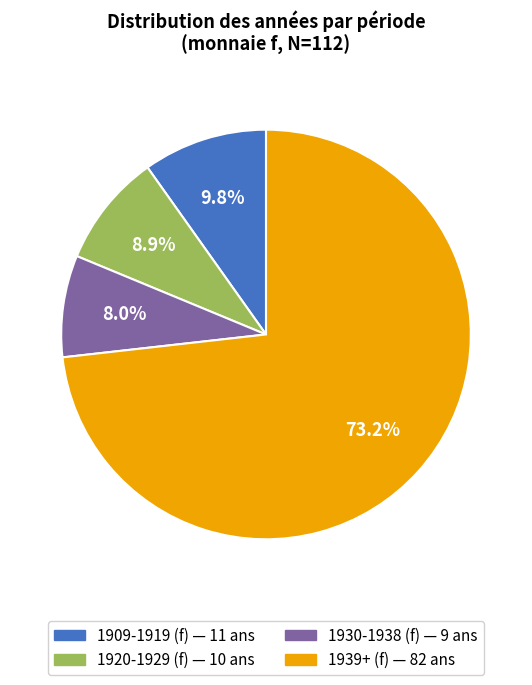

Does any single category account for the majority?

Yes